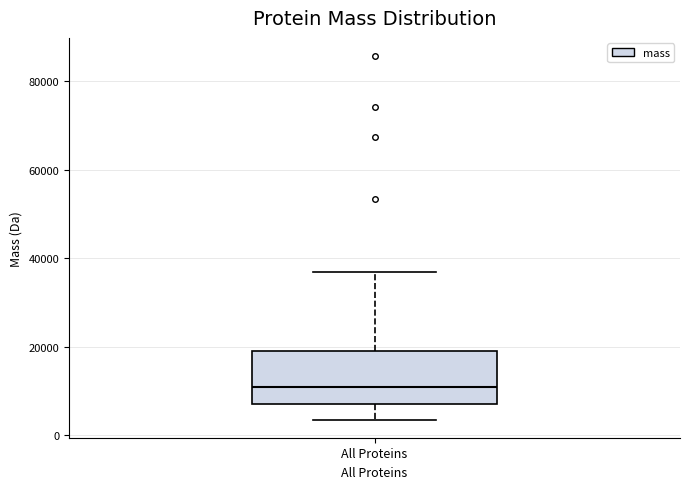

Read this box plot against the y-axis: the position of the median line, the range covered by the box, and the ends of both whiskers. The values are not printed on the chart, so give them approximately, as read against the axis.

median 10000, box 8000 to 18000, whiskers 4000 to 36000